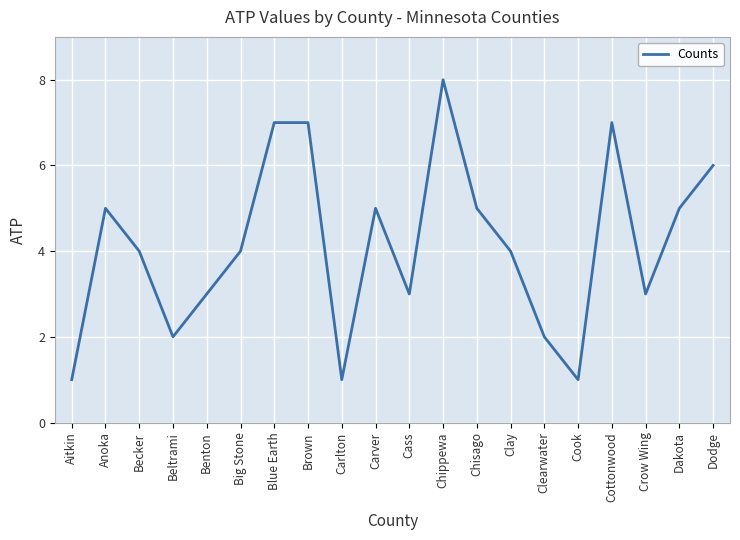

What is the maximum value shown in the chart?

8